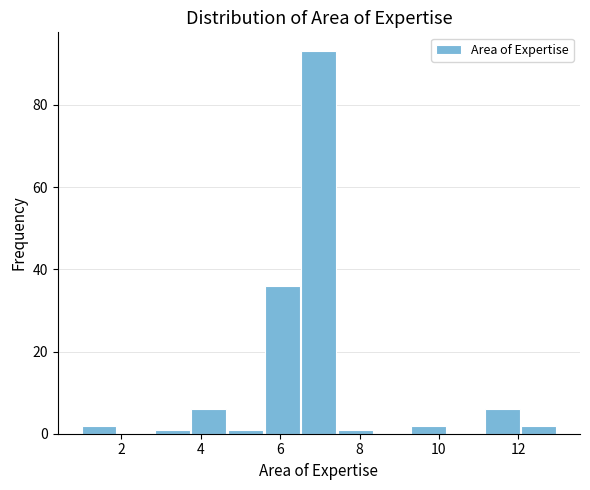

What is the height of the bar covering 12.0 to 13.0 on the x-axis? Neither the bar edges nor the heights are printed on the chart, so give them approximately, as read against the axes.

2